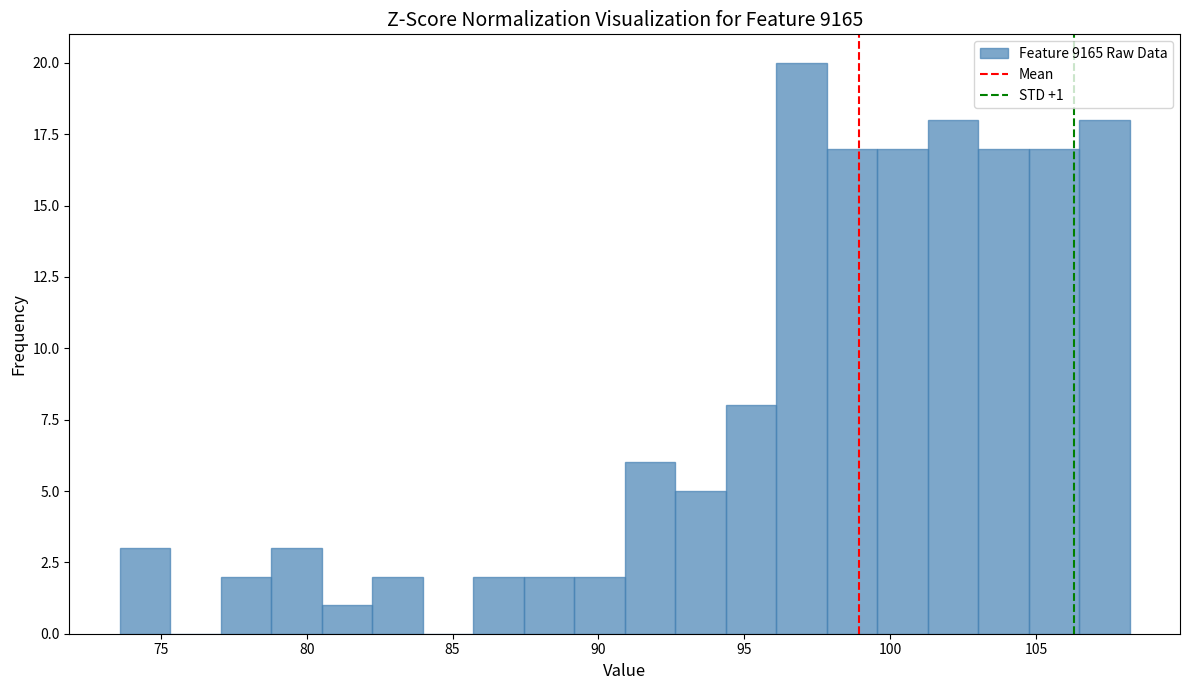

Read against the x-axis, roughly where is the centre of the tallest bar?

97.0